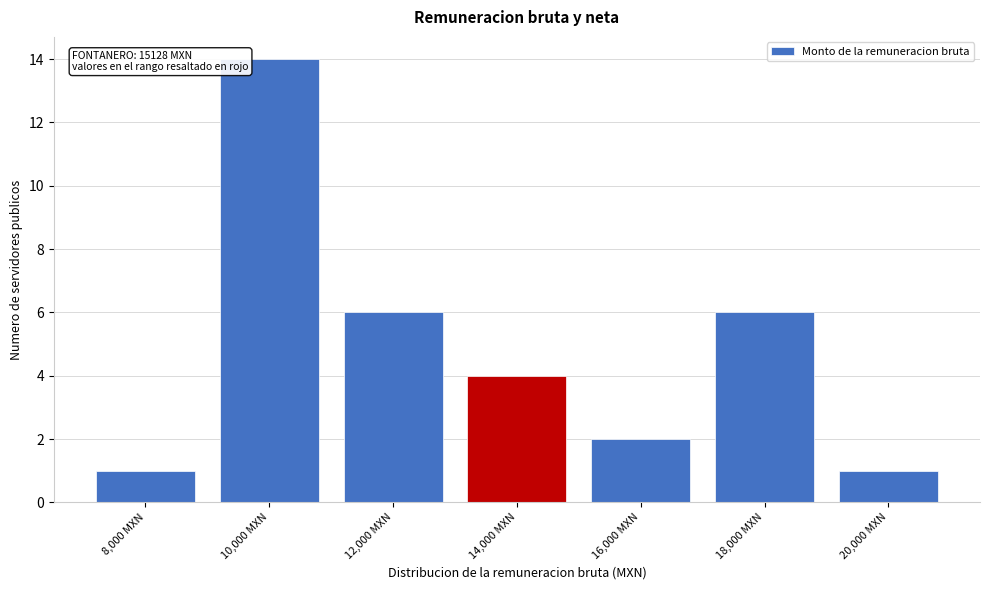

Reading left to right, what are all the values shown in this chart?

8,000 MXN=1	10,000 MXN=14	12,000 MXN=6	14,000 MXN=4	16,000 MXN=2	18,000 MXN=6	20,000 MXN=1